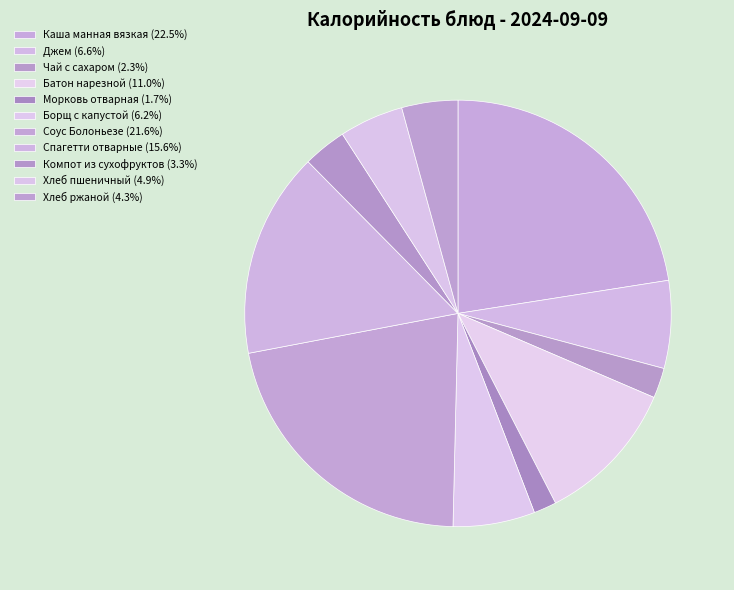

Is Чай с сахаром the majority of the pie?

No